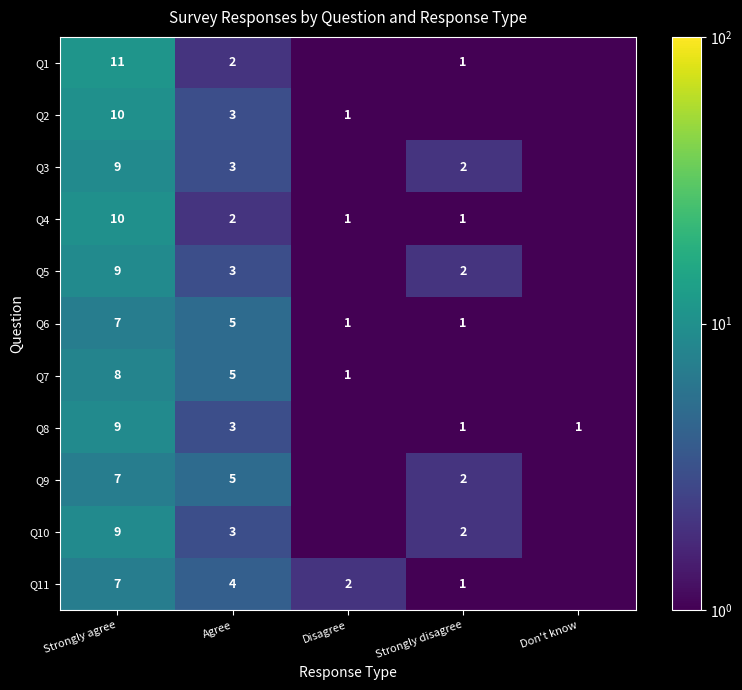

What is the total value across all series at Strongly agree?

96.0